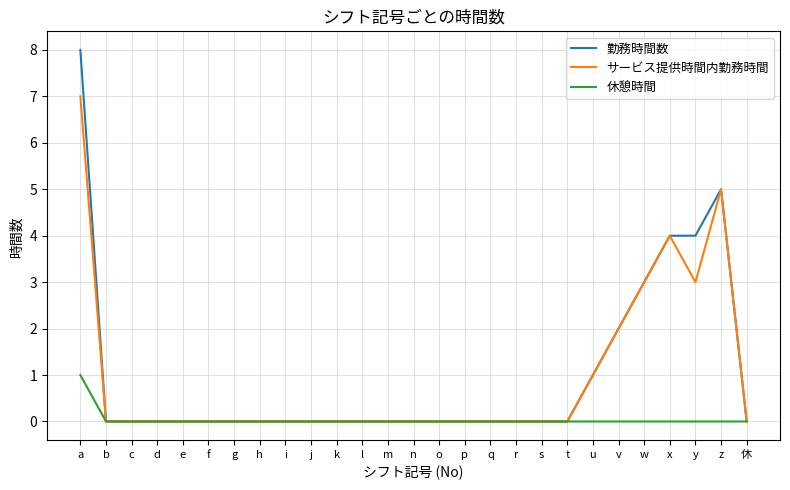

Which series has the widest spread of values?

勤務時間数